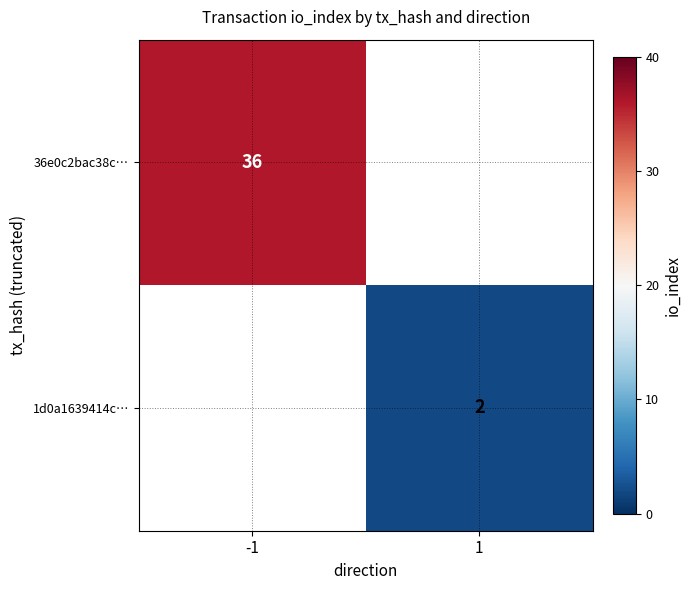

True or false: 36e0c2bac38c… has a value of 36 at -1.

True